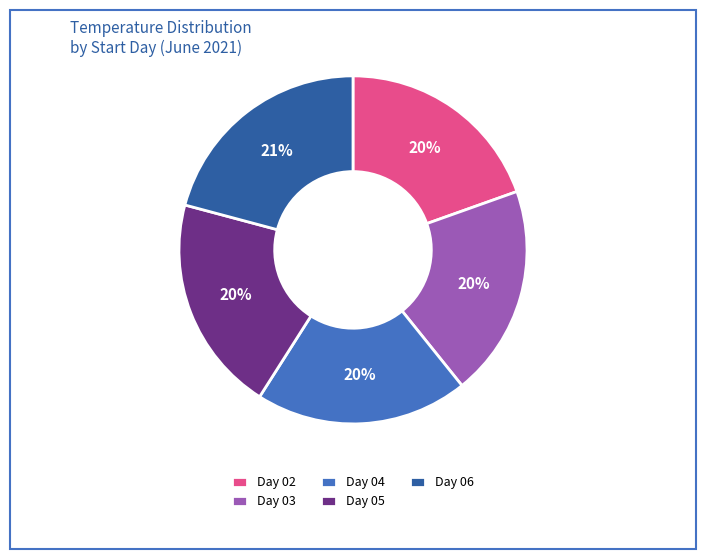

Does any single category account for the majority?

No